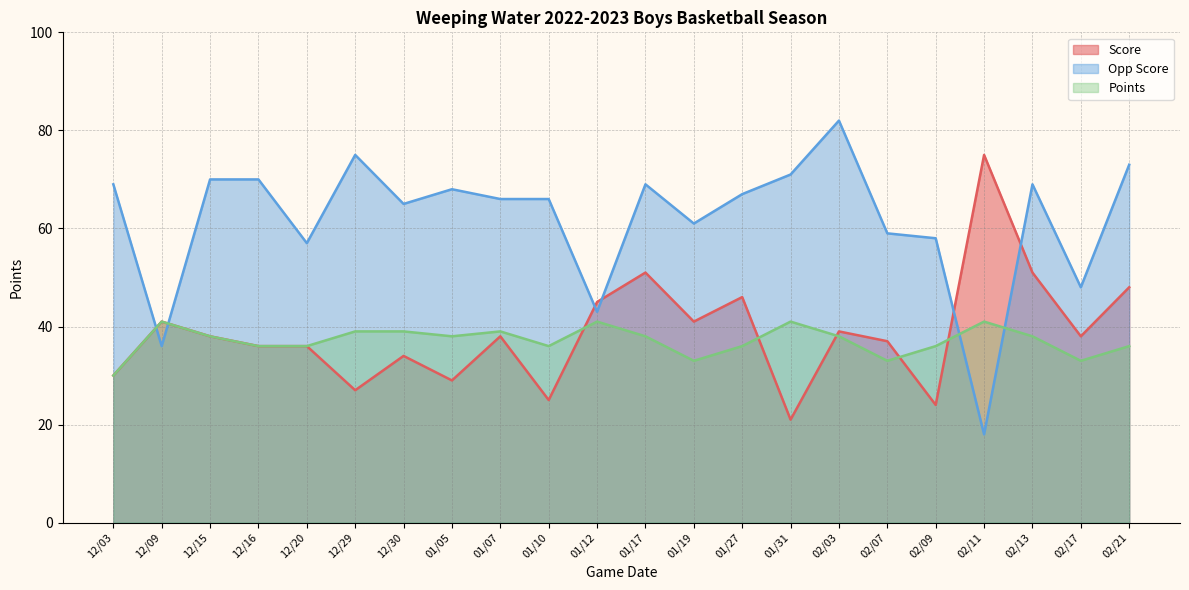

Between 12/03 and 02/03, which series saw the biggest shift?

Opp Score